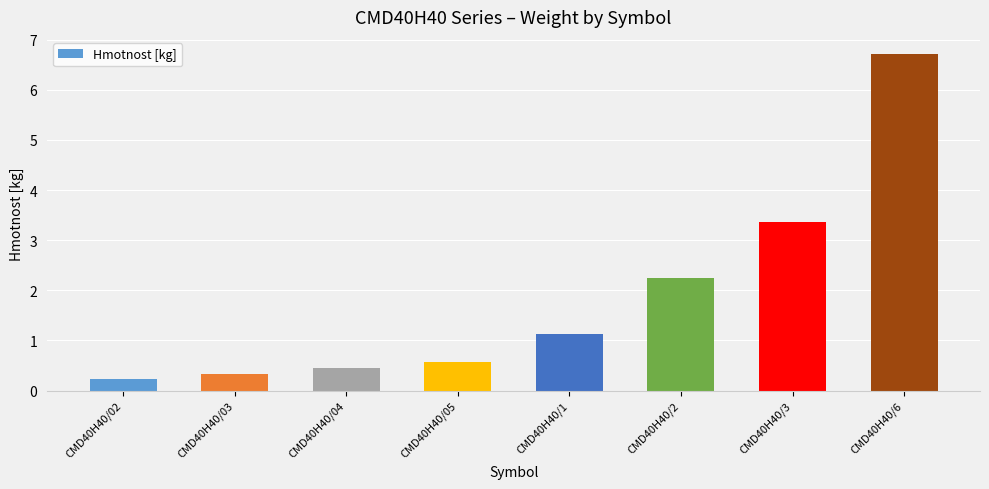

What is the approximate value at CMD40H40/03?

0.3